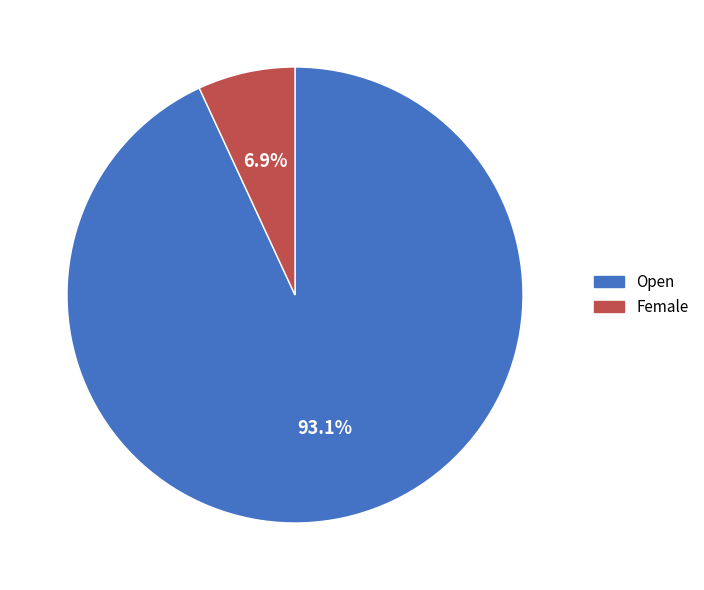

Combined, what portion of the pie is Open and Female?

100.0%